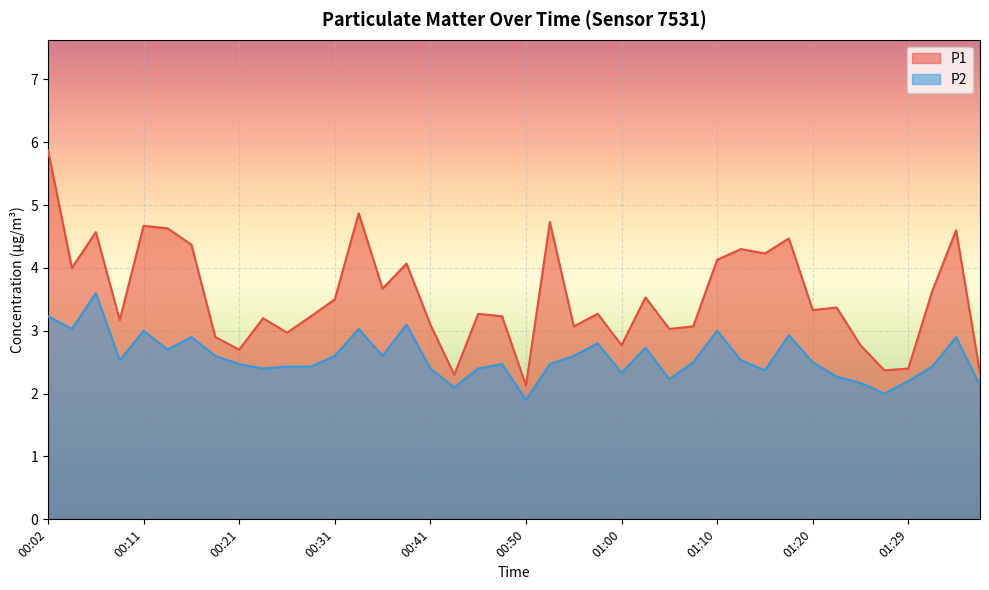

Reading left to right, list all the values displayed in this chart.

P1: 00:02=5.9	00:04=4.0	00:06=4.6	00:09=3.2	00:11=4.7	00:14=4.6	00:16=4.4	00:19=2.9	00:21=2.7	00:24=3.2	00:26=3.0	00:28=3.2	00:31=3.5	00:33=4.9	00:36=3.7	00:38=4.1	00:41=3.1	00:43=2.3	00:45=3.3	00:48=3.2	00:50=2.1	00:53=4.7	00:55=3.1	00:58=3.3	01:00=2.8	01:03=3.5	01:05=3.0	01:07=3.1	01:10=4.1	01:12=4.3	01:15=4.2	01:17=4.5	01:20=3.3	01:22=3.4	01:24=2.8	01:27=2.4	01:29=2.4	01:32=3.6	01:34=4.6	01:37=2.3
P2: 00:02=3.2	00:04=3.0	00:06=3.6	00:09=2.5	00:11=3.0	00:14=2.7	00:16=2.9	00:19=2.6	00:21=2.5	00:24=2.4	00:26=2.4	00:28=2.4	00:31=2.6	00:33=3.0	00:36=2.6	00:38=3.1	00:41=2.4	00:43=2.1	00:45=2.4	00:48=2.5	00:50=1.9	00:53=2.5	00:55=2.6	00:58=2.8	01:00=2.3	01:03=2.7	01:05=2.2	01:07=2.5	01:10=3.0	01:12=2.5	01:15=2.4	01:17=2.9	01:20=2.5	01:22=2.3	01:24=2.2	01:27=2.0	01:29=2.2	01:32=2.4	01:34=2.9	01:37=2.1